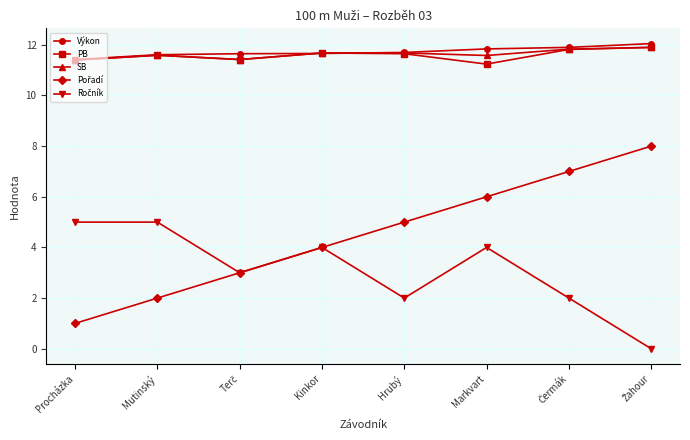

What is the spread (max minus min) of values at Procházka?

10.4